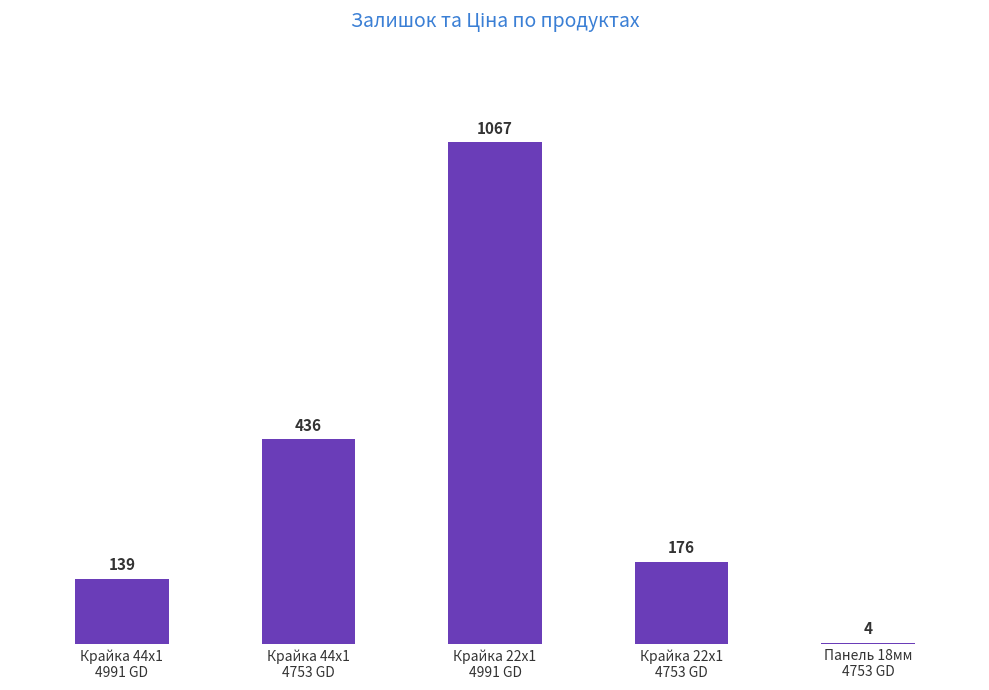

Reading right to left, extract all data points from this chart.

Панель 18мм
4753 GD=4	Крайка 22x1
4753 GD=176	Крайка 22x1
4991 GD=1067	Крайка 44x1
4753 GD=436	Крайка 44x1
4991 GD=139